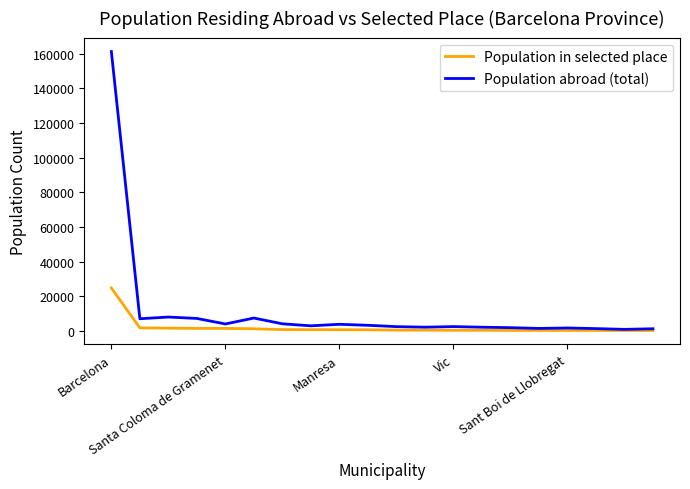

List the series in order of their overall mean, highest first.

Population abroad (total), Population in selected place